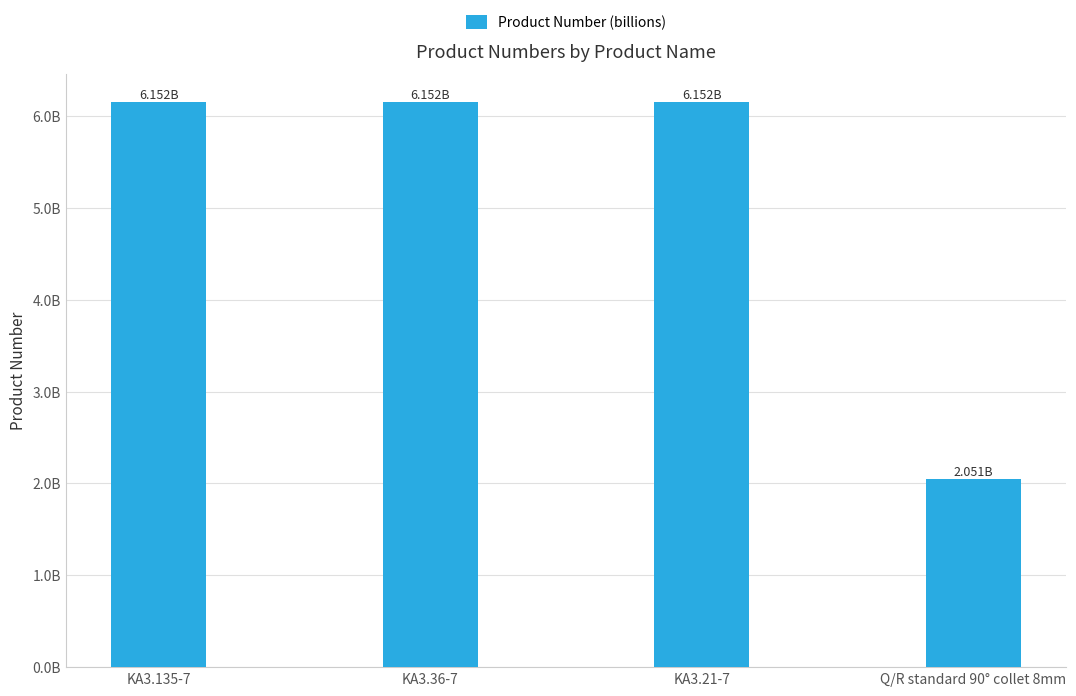

Rank the categories by value from highest to lowest.

KA3.21-7, KA3.36-7, KA3.135-7, Q/R standard 90° collet 8mm